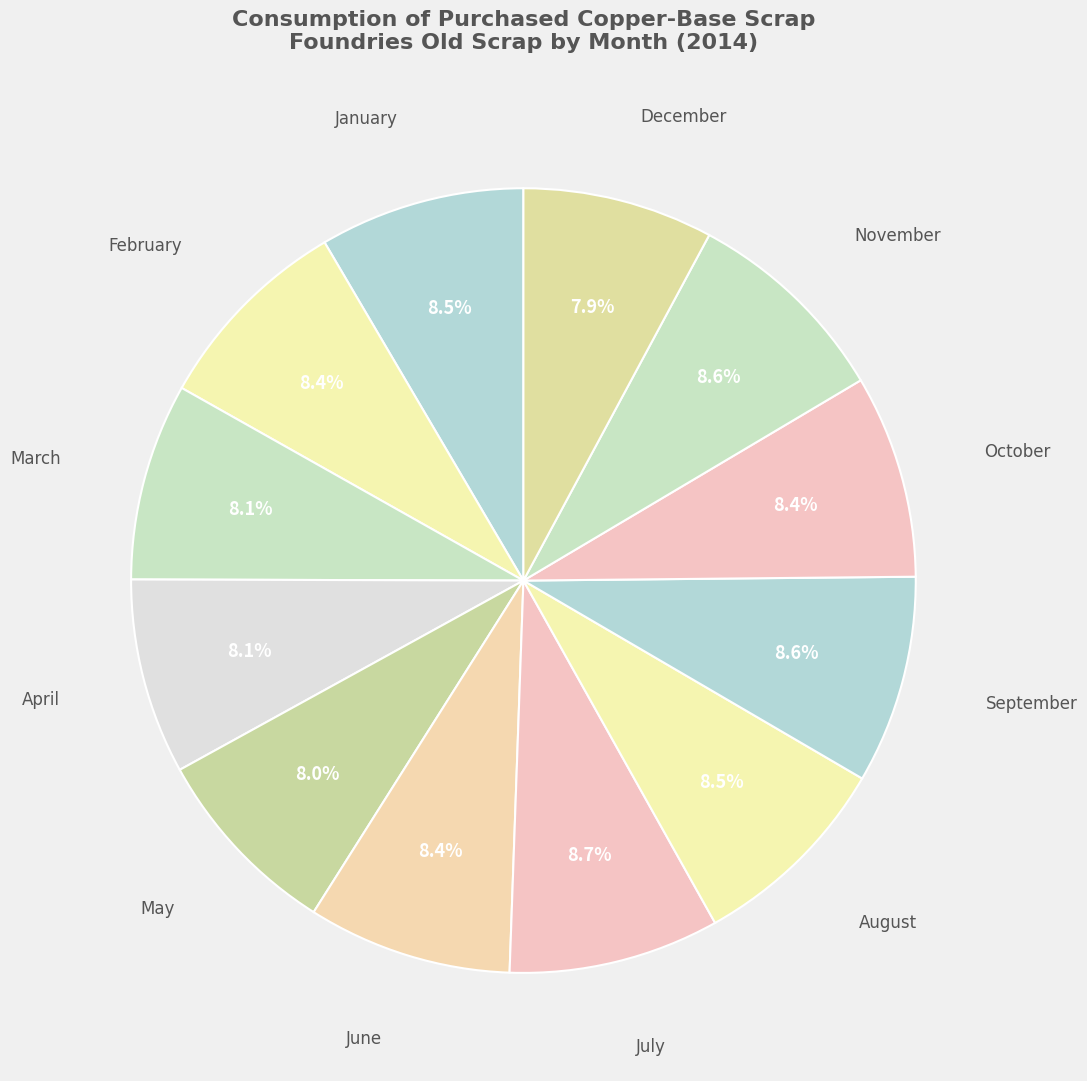

Count the number of slices in the pie.

12